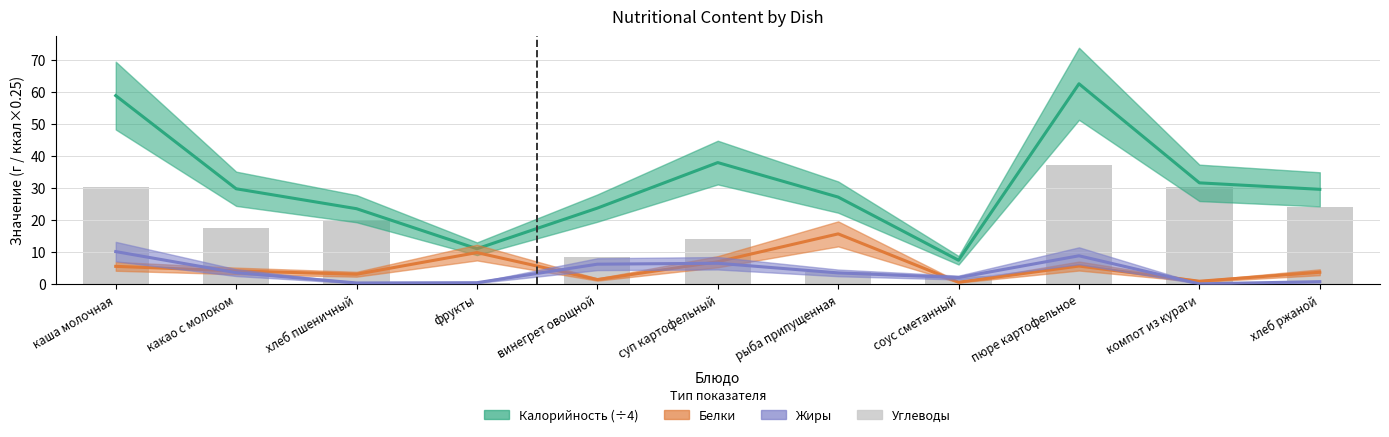

What is the label of the 7th bar from the right?

винегрет овощной